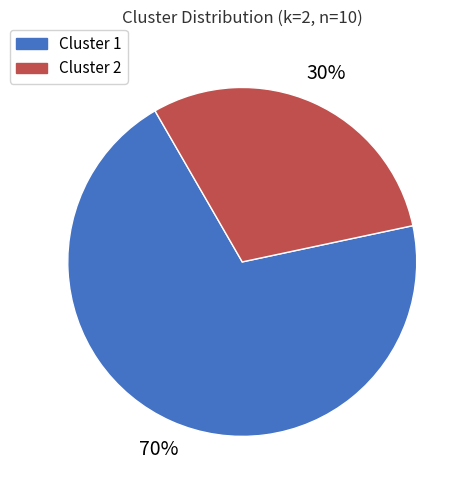

Which slice is the smallest?

Cluster 2